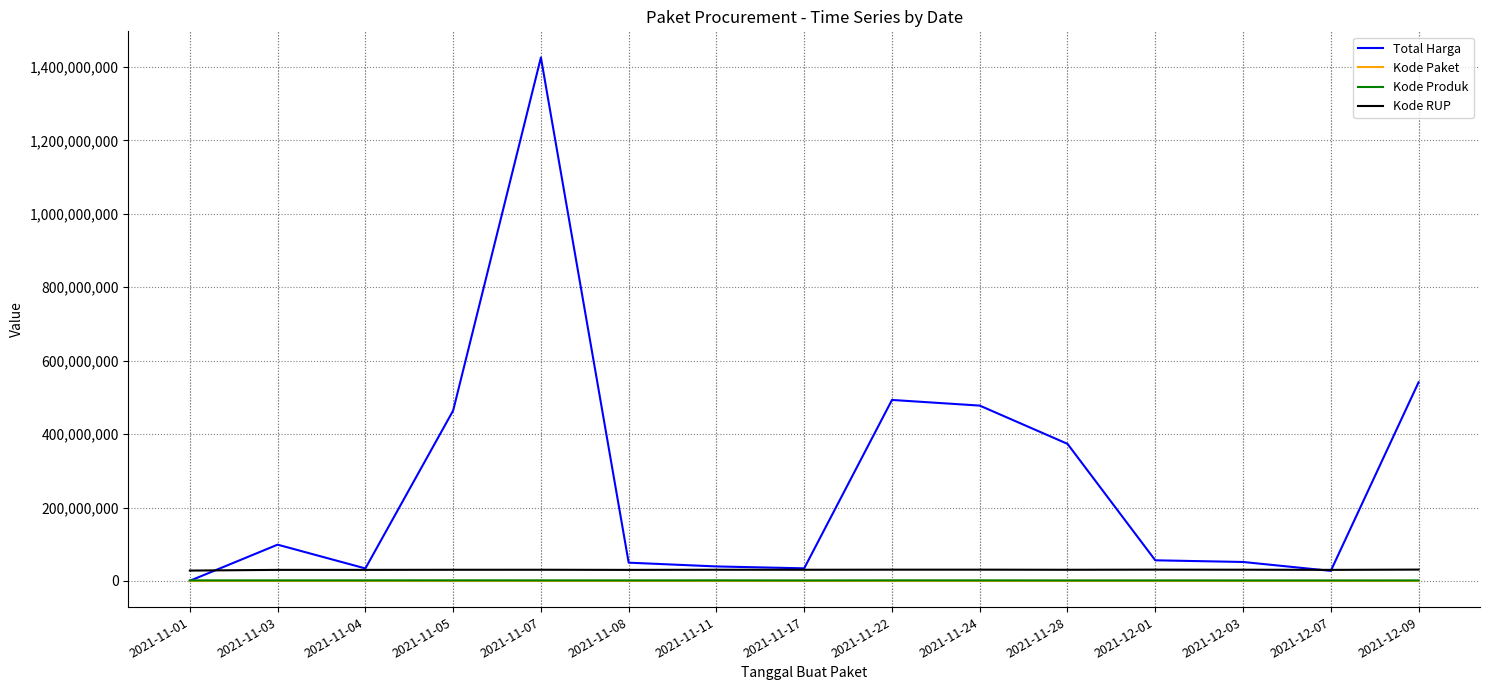

At which category does the chart reach its peak across all series?

2021-11-07